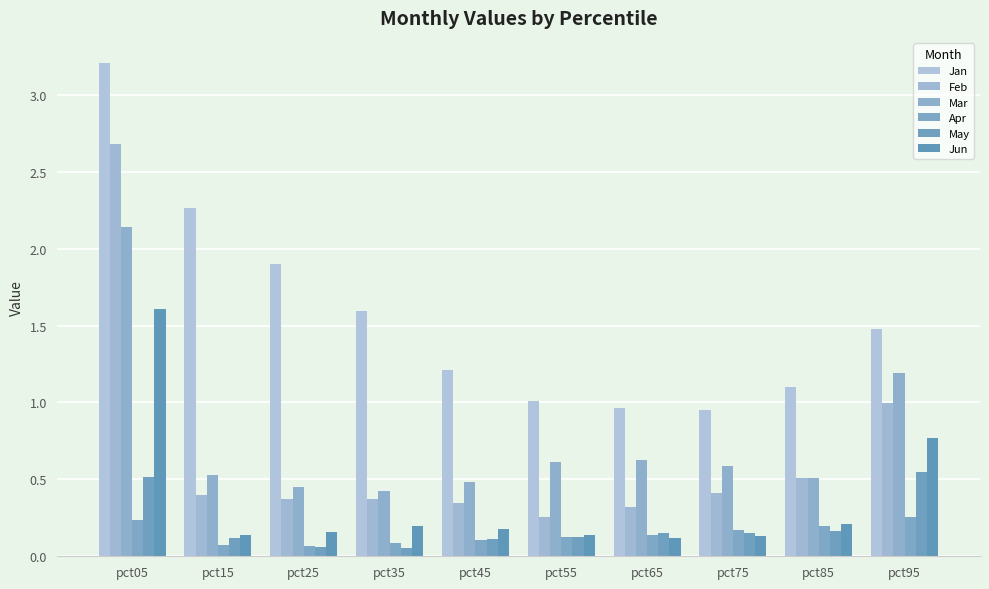

What is the approximate value of Jun at pct65?

0.1